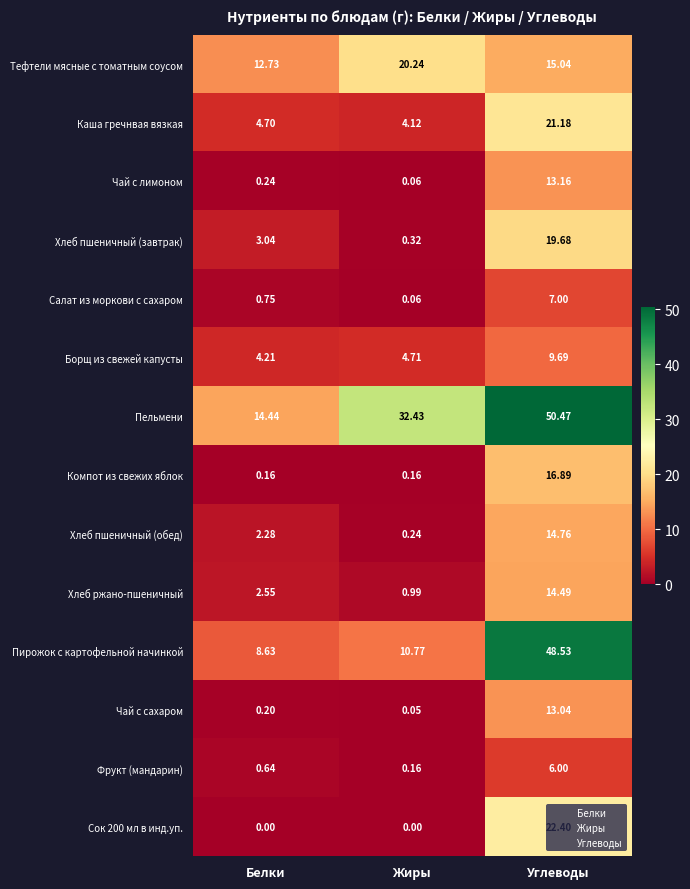

Between Жиры and Углеводы, which series saw the biggest shift?

Пирожок с картофельной начинкой